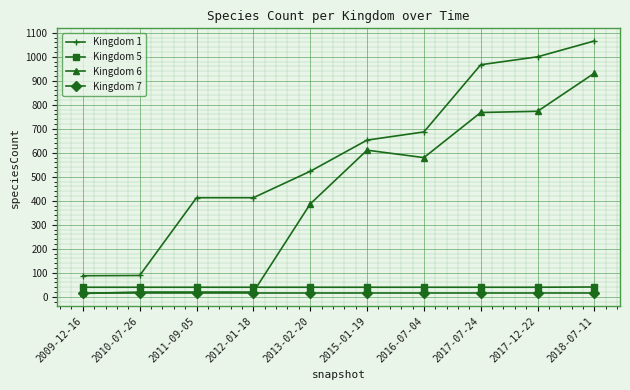

What is the difference between the Kingdom 1 values at 2017-07-24 and 2011-09-05?

554